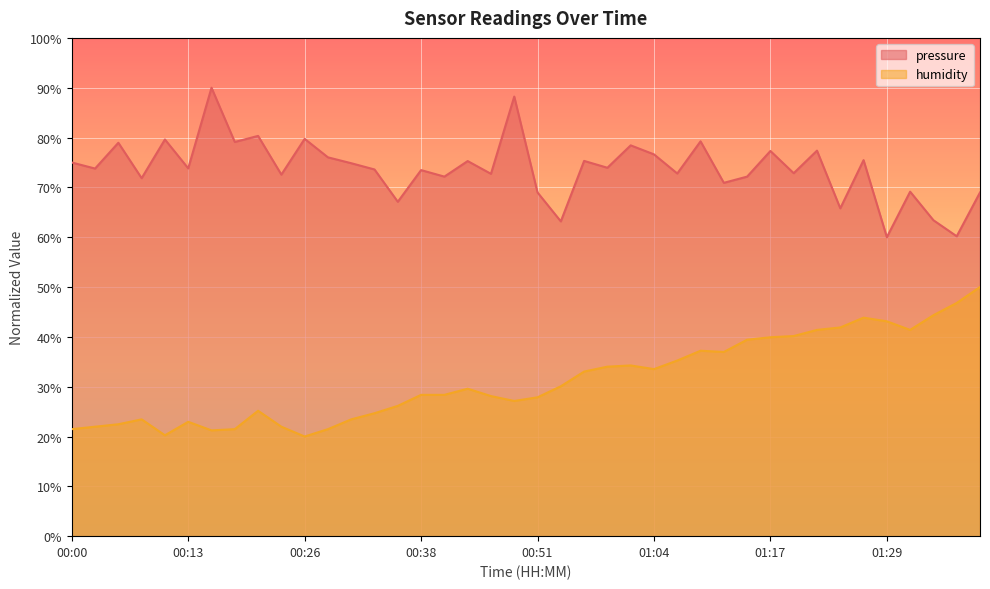

Reading left to right, transcribe all the data shown in this chart.

pressure: 75.0	73.8	79.0	71.8	79.6	73.8	90.0	79.1	80.3	72.6	79.7	76.0	74.8	73.6	67.1	73.5	72.2	75.3	72.7	88.2	69.0	63.2	75.3	73.9	78.4	76.6	72.8	79.2	70.9	72.2	77.3	72.8	77.4	65.8	75.5	60.0	69.1	63.4	60.2	69.0
humidity: 21.5	22.0	22.5	23.4	20.2	23.0	21.2	21.5	25.2	22.0	20.0	21.5	23.4	24.7	26.1	28.4	28.4	29.6	28.1	27.1	27.9	30.1	33.0	34.0	34.3	33.5	35.2	37.2	37.0	39.4	39.9	40.2	41.4	41.9	43.9	43.1	41.4	44.3	46.8	50.0